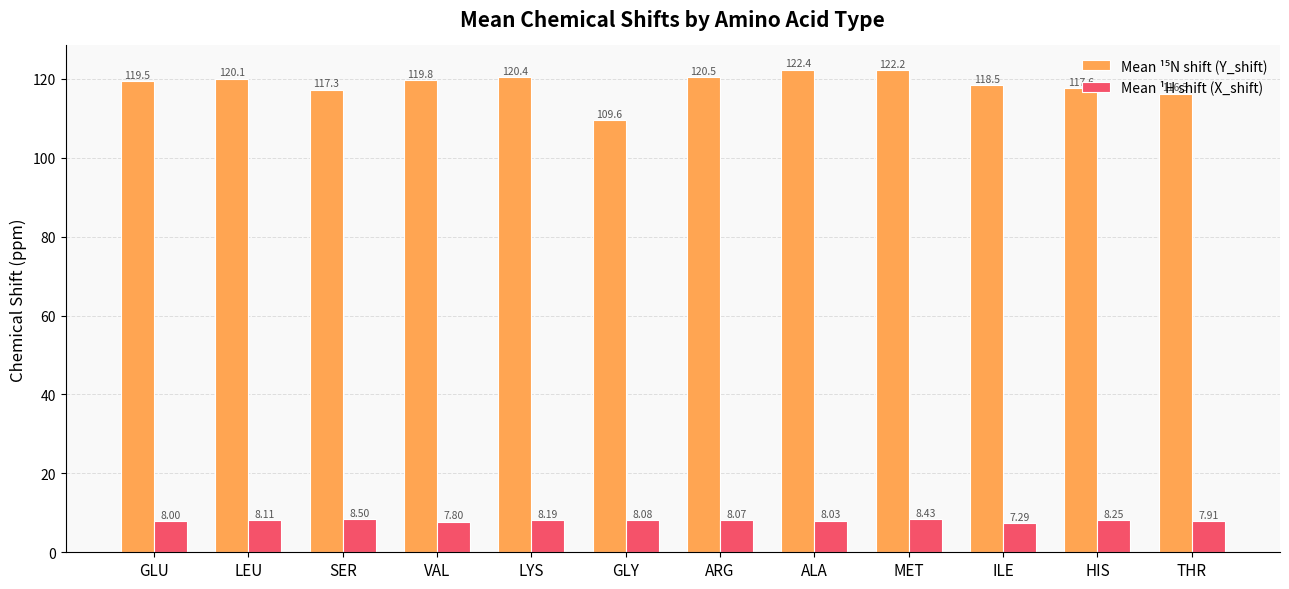

At which category is the sum across all series the highest?

MET